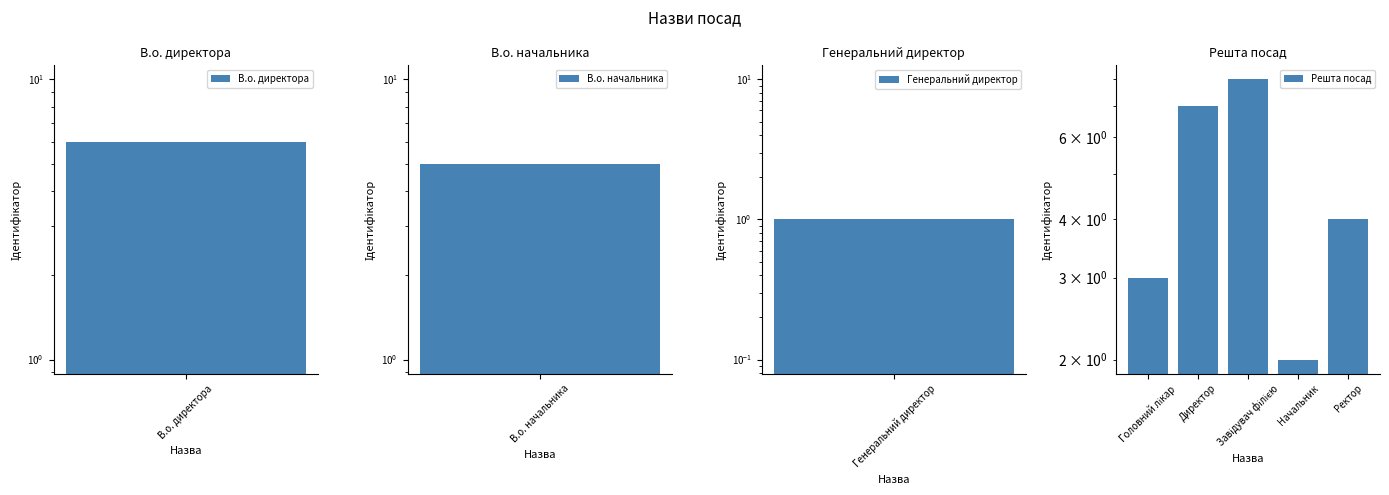

What is the average value?

5